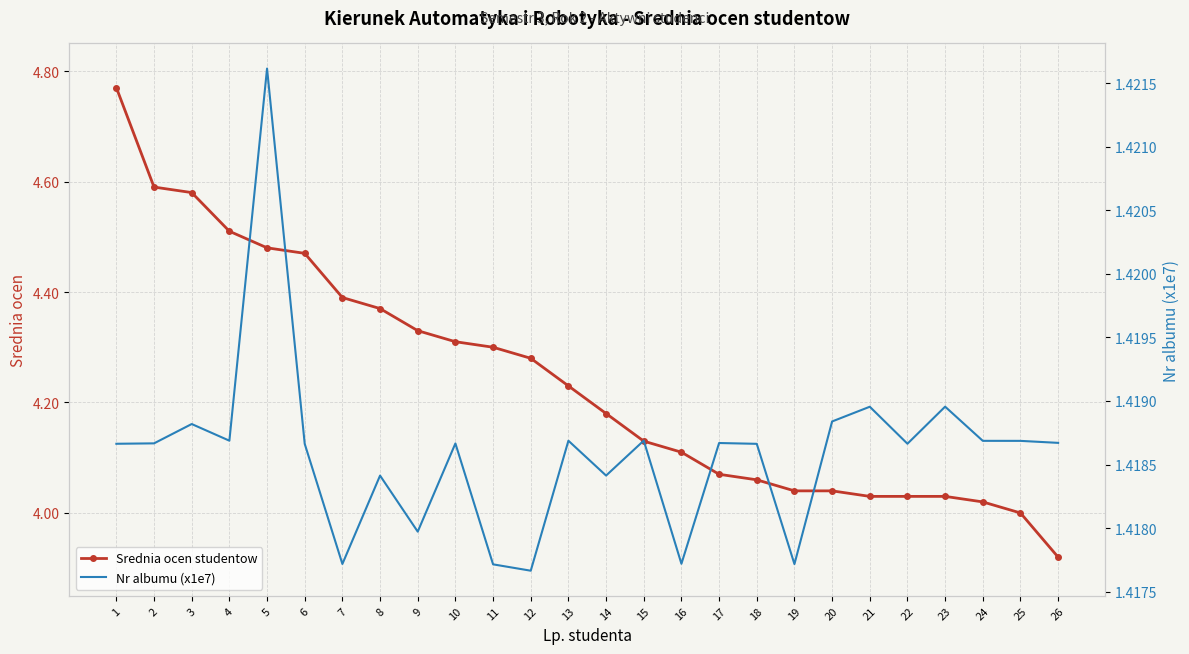

The Nr albumu (x1e7) series shows 1.4 at 23. True or false?

True